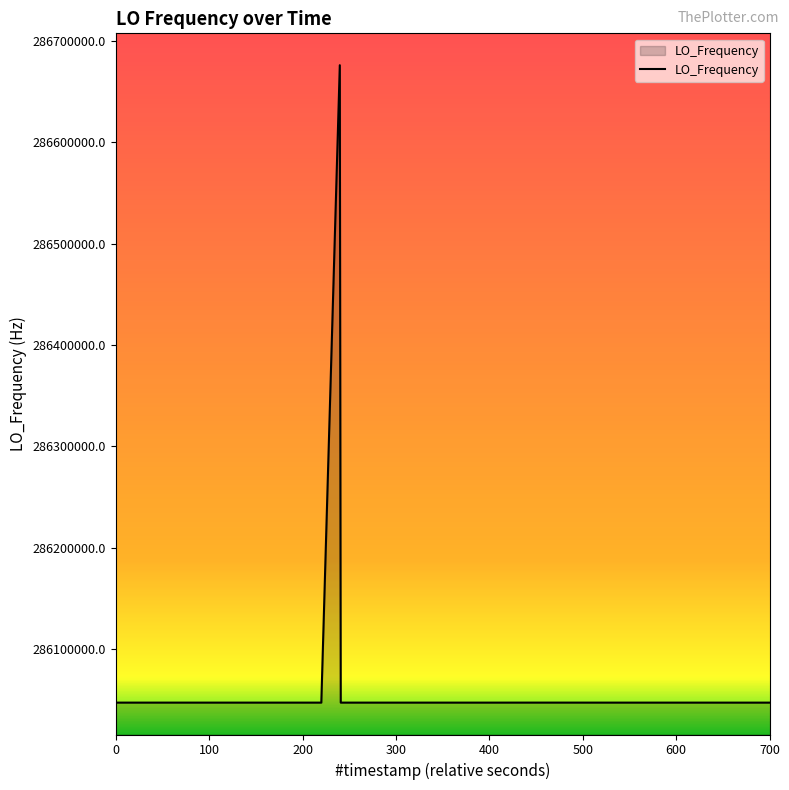

What is the maximum value shown in the chart?

286676145.1